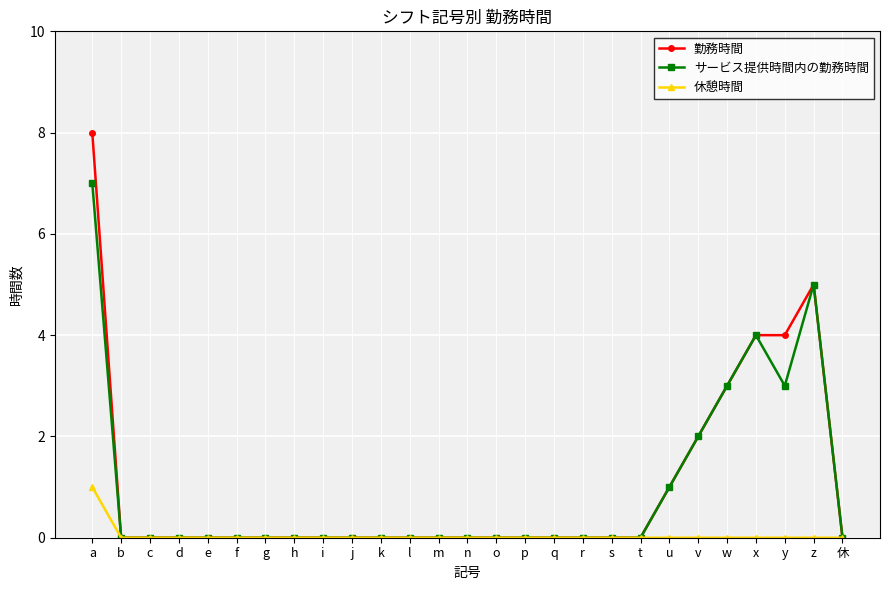

Count the number of data series in this chart.

3